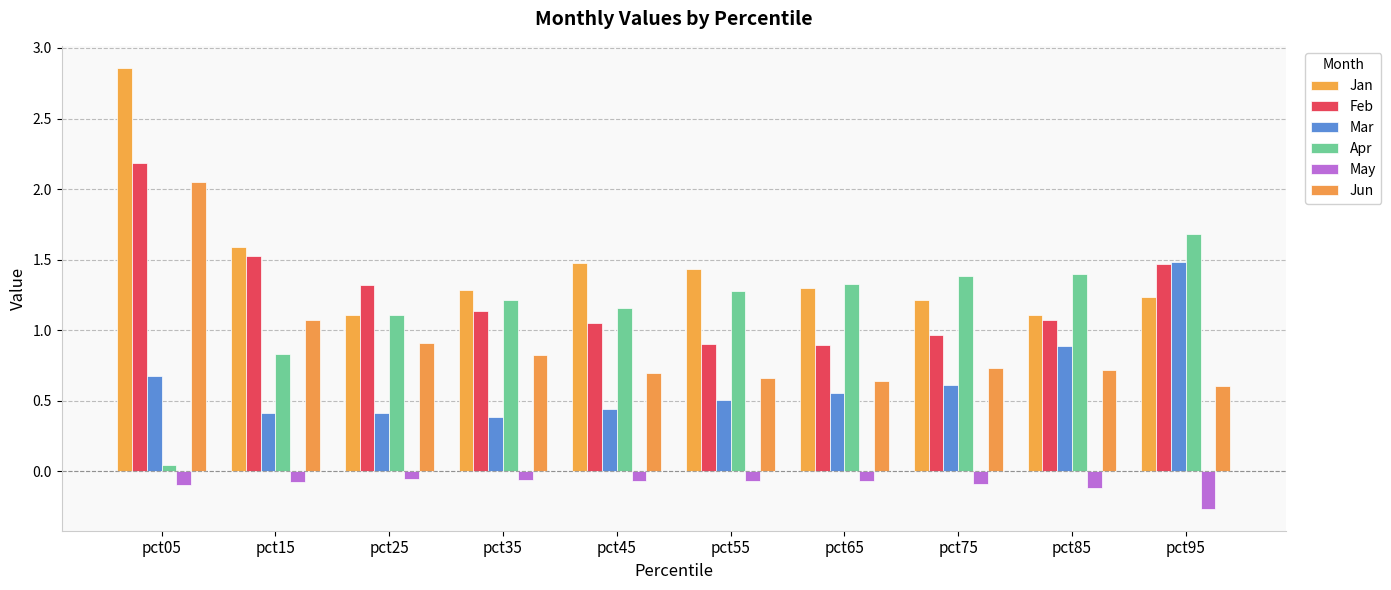

What is the spread (max minus min) of values at pct05?

3.0